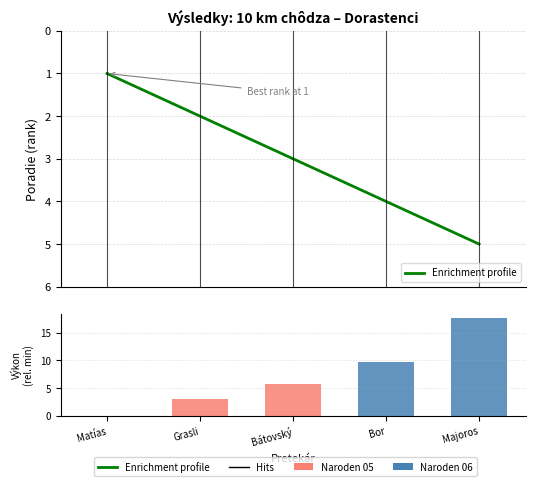

Where is Enrichment profile nearest to the value 3?

Bátovský